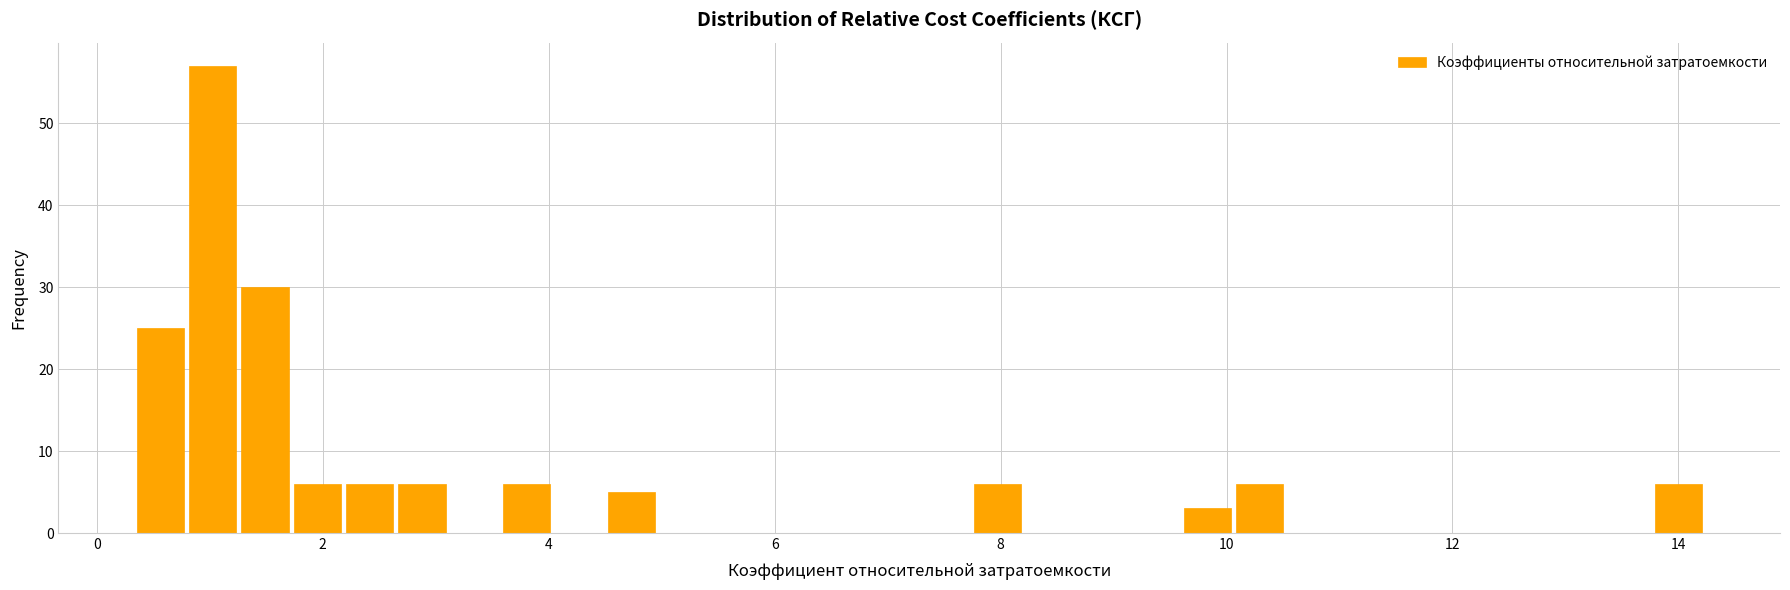

Read against the x-axis, roughly where is the centre of the tallest bar?

1.0